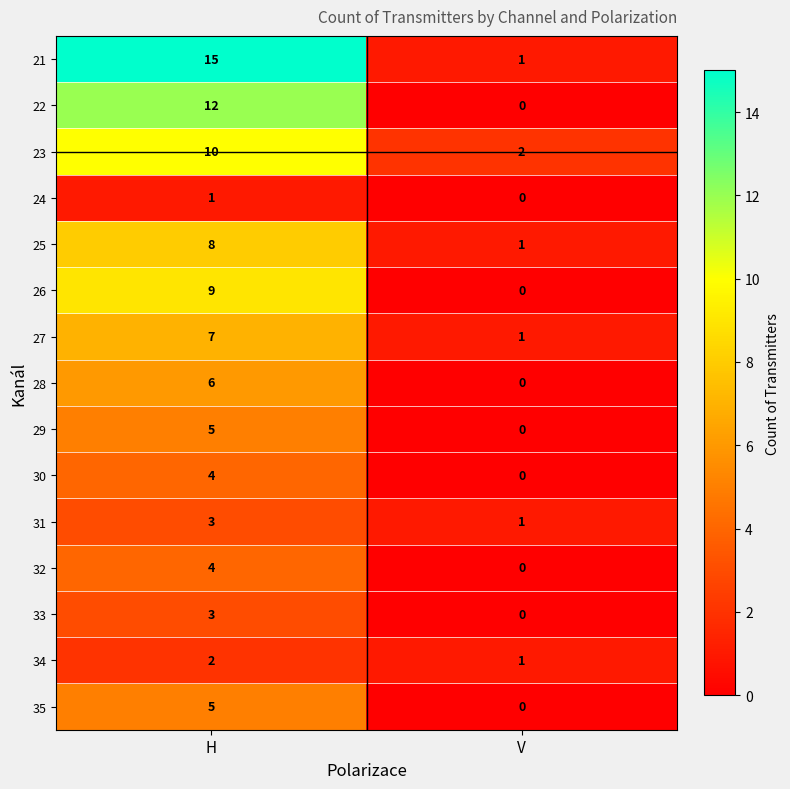

Rank the categories by 22 value from lowest to highest.

V, H